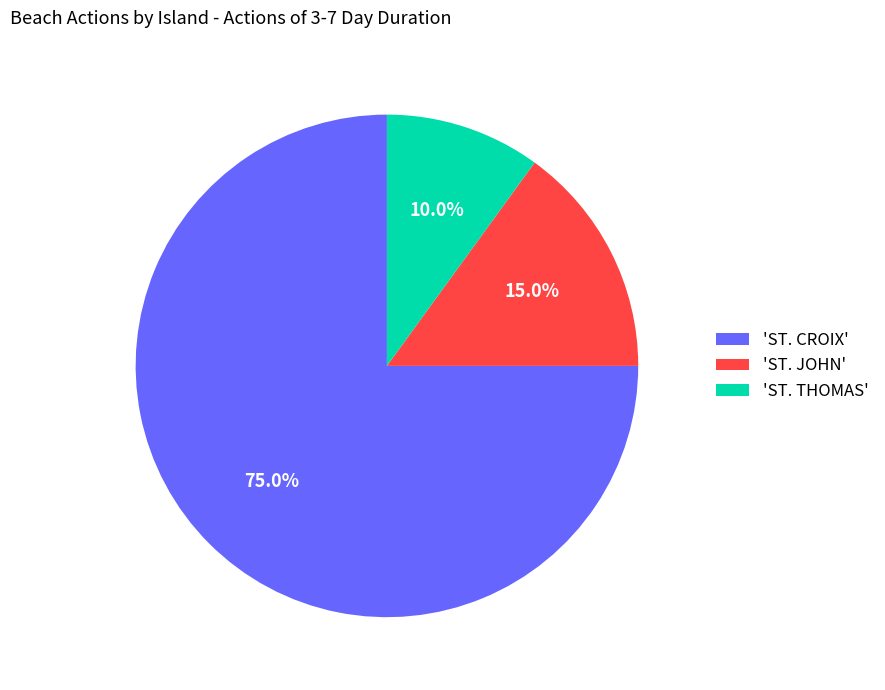

Which slice is the smallest?

'ST. THOMAS'